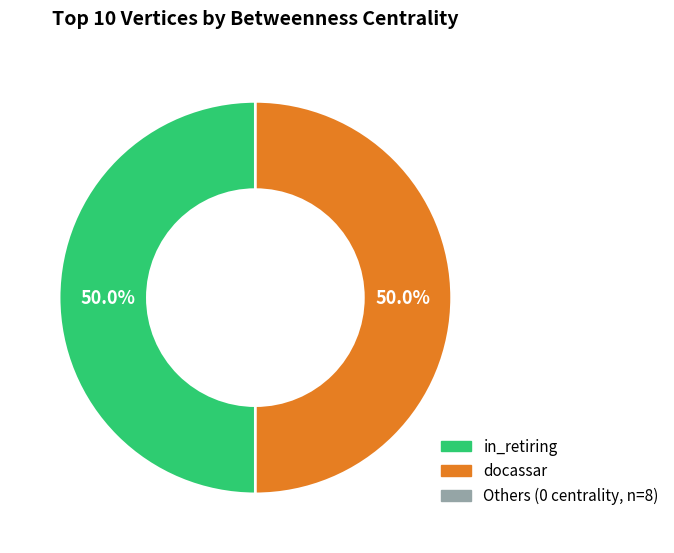

Count the number of slices in the pie.

2